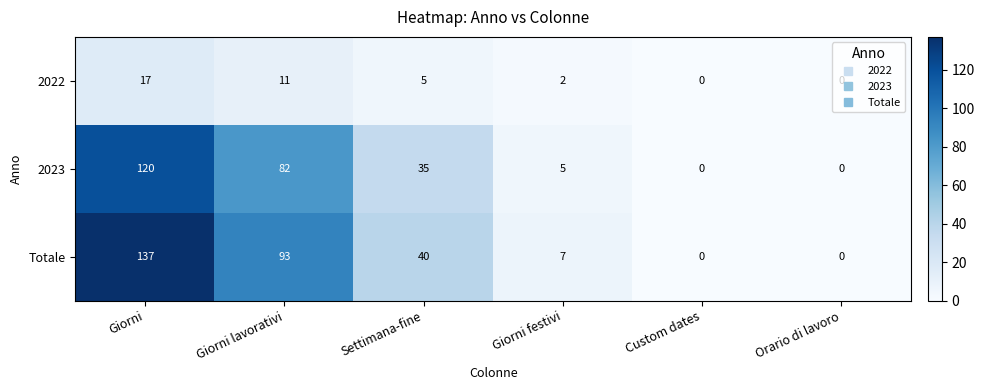

What is the sum of the 2023 values at Giorni lavorativi and Orario di lavoro?

82